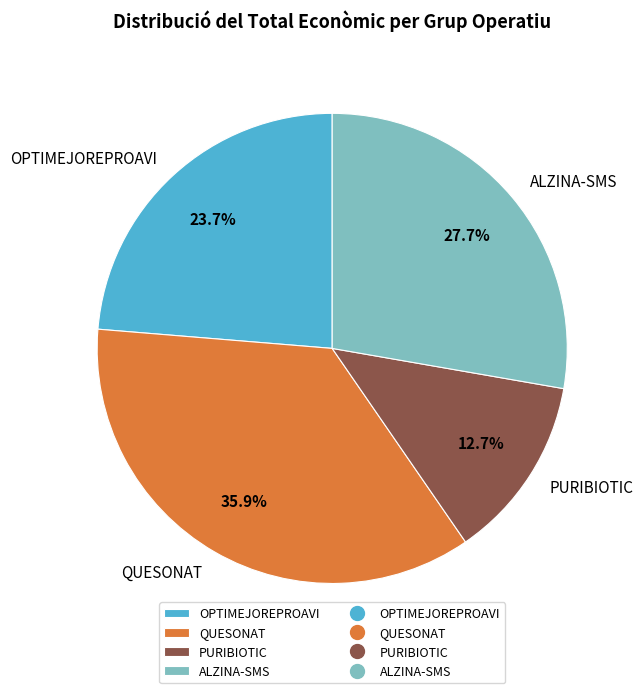

How many segments does this pie chart have?

4